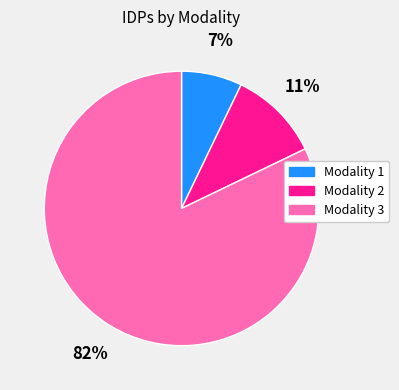

To the nearest percent, what is the difference between the largest and smallest slice percentages?

75%